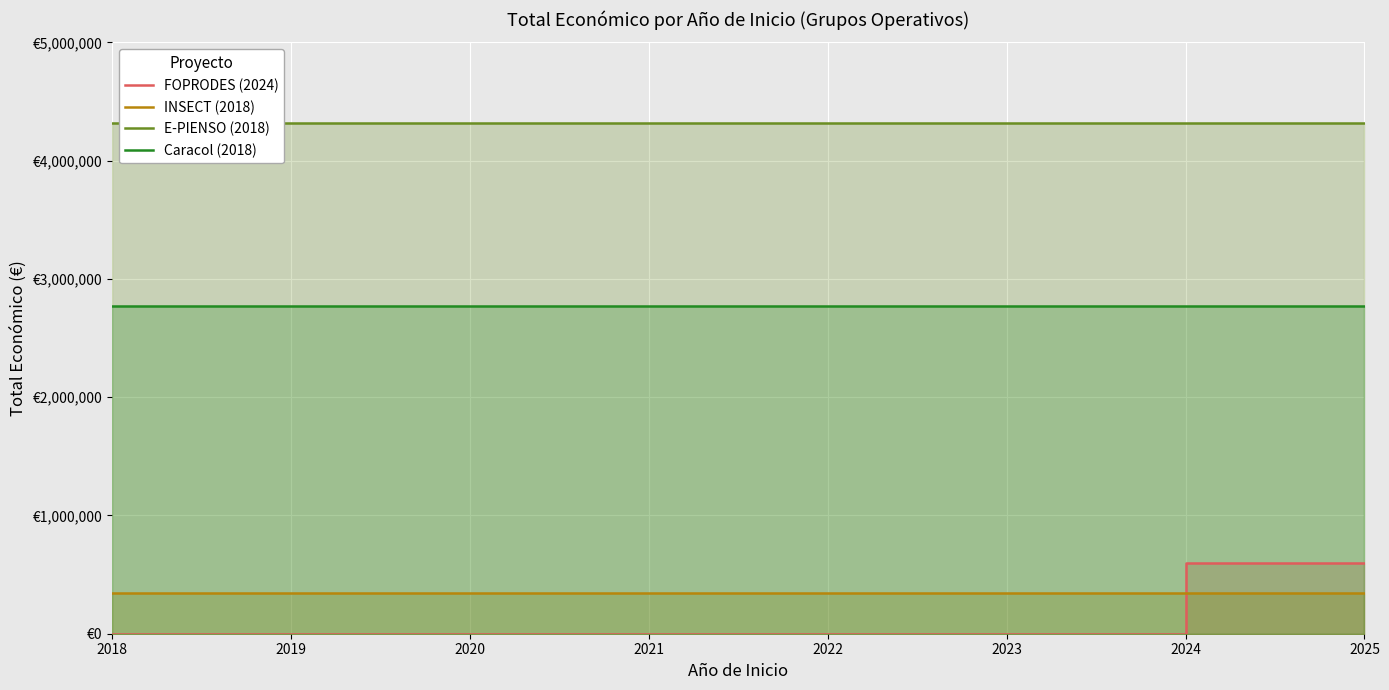

Reading left to right, extract all data points from this chart.

FOPRODES (2024): 2018=0	2019=0	2020=0	2021=0	2022=0	2023=0	2024=599211	2025=599211
INSECT (2018): 2018=344243	2019=344243	2020=344243	2021=344243	2022=344243	2023=344243	2024=344243	2025=344243
E-PIENSO (2018): 2018=4316373	2019=4316373	2020=4316373	2021=4316373	2022=4316373	2023=4316373	2024=4316373	2025=4316373
Caracol (2018): 2018=2769359	2019=2769359	2020=2769359	2021=2769359	2022=2769359	2023=2769359	2024=2769359	2025=2769359